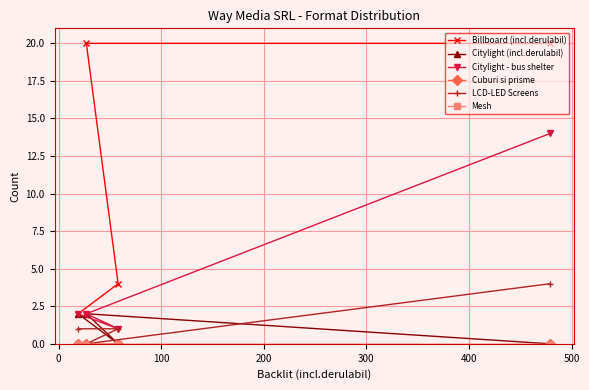

List the series in order of their peak value, lowest first.

Cuburi si prisme, Mesh, Citylight (incl.derulabil), LCD-LED Screens, Citylight - bus shelter, Billboard (incl.derulabil)